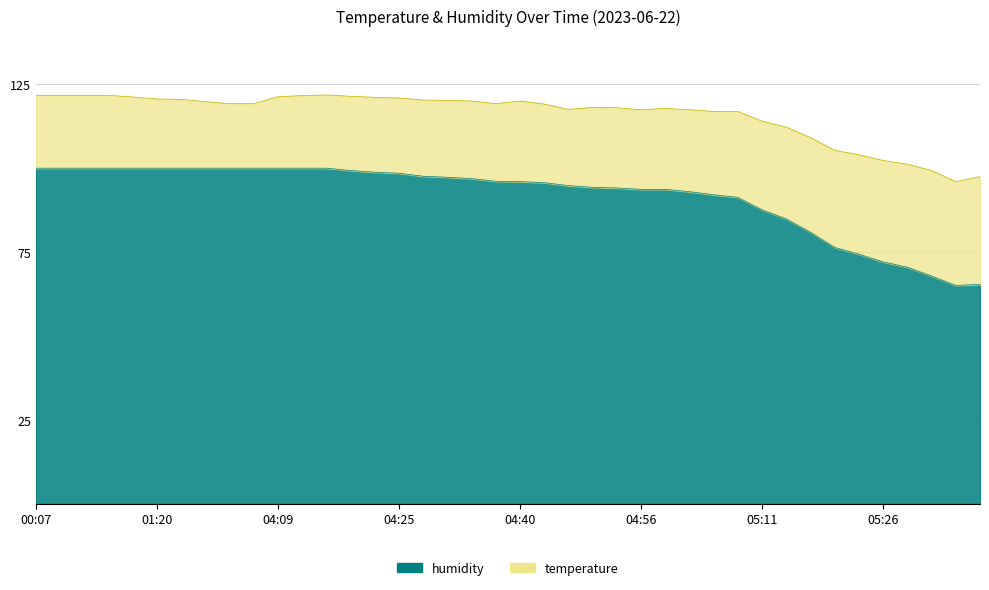

True or false: temperature has a value of 8.4 at 04:09.

False